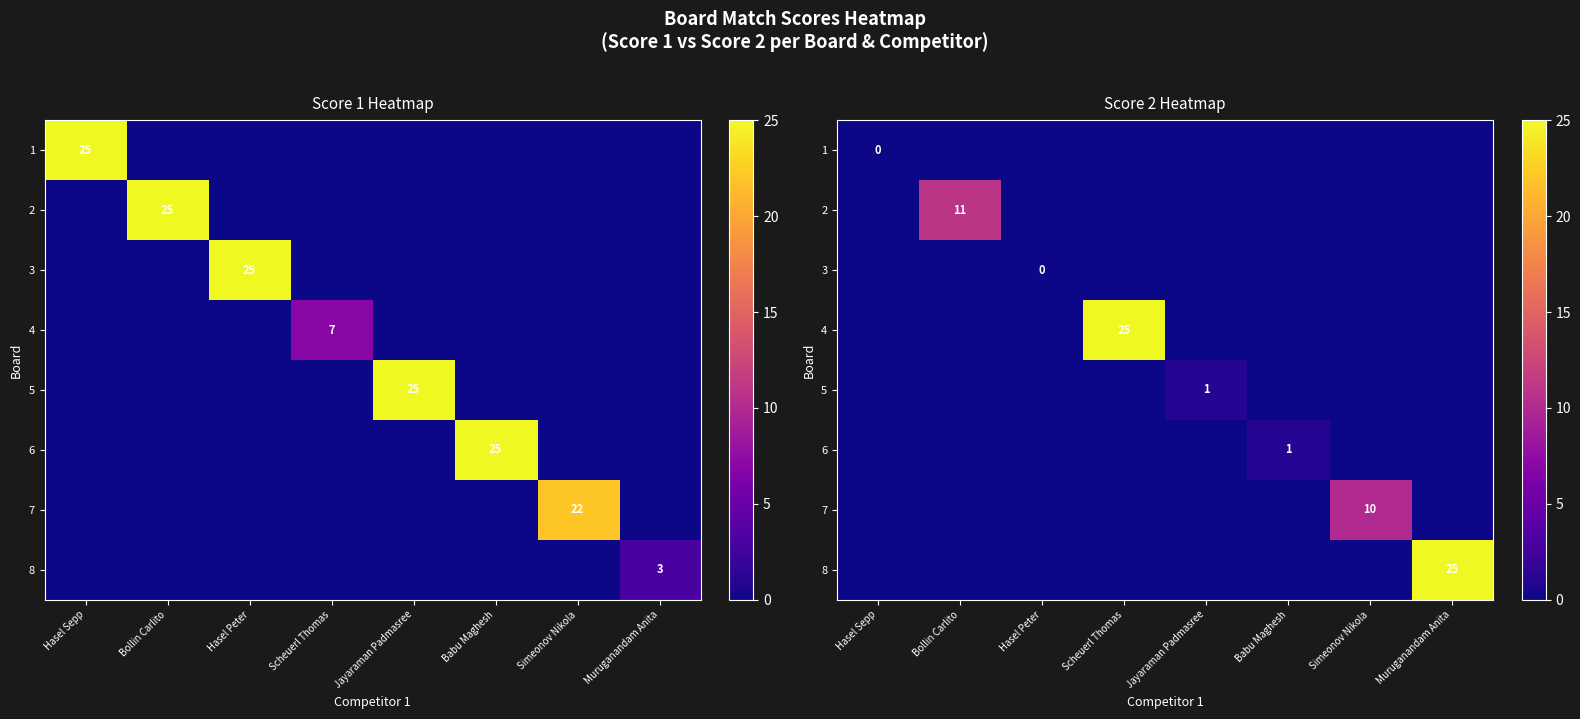

At how many categories does at least one series exceed 6?

4